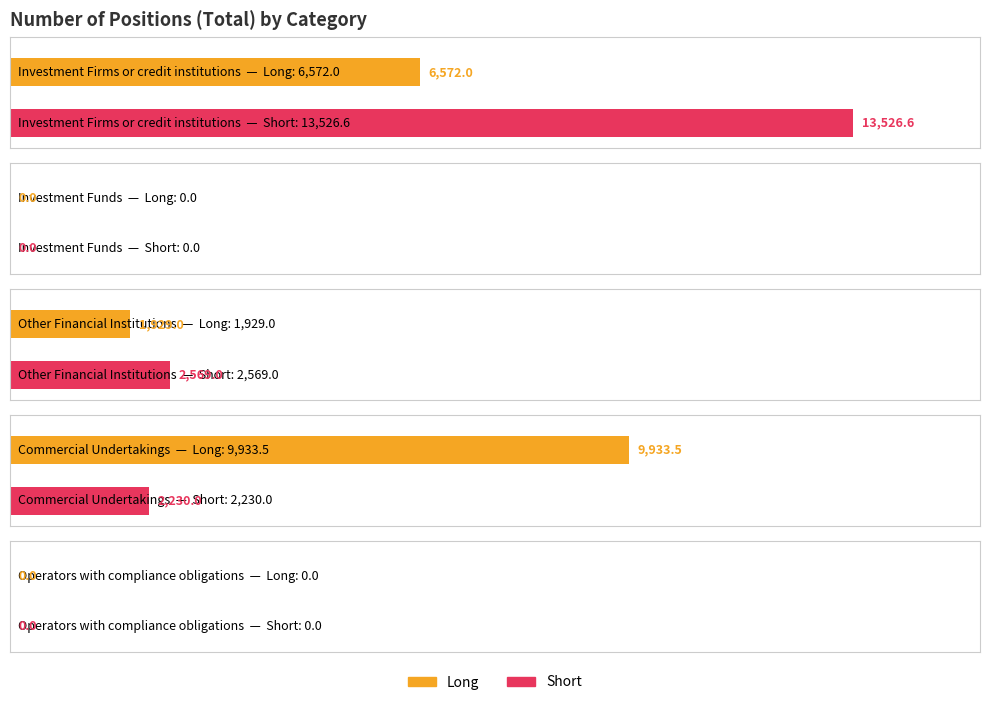

The value of Long at Other Financial Institutions is 1929.0. True or false?

True